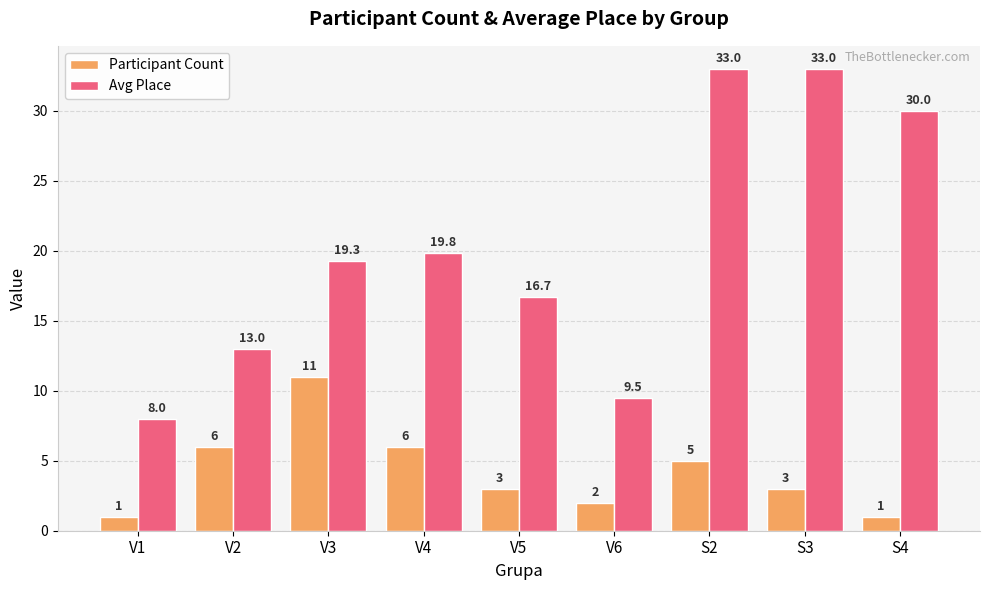

How many Avg Place values are between 13 and 30?

5